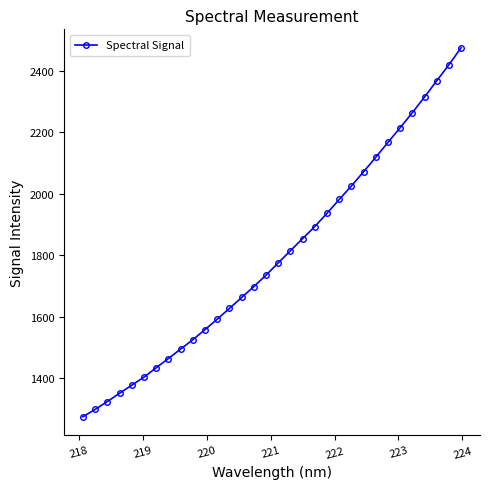

True or false: the data has more than 2 interior local peaks.

False